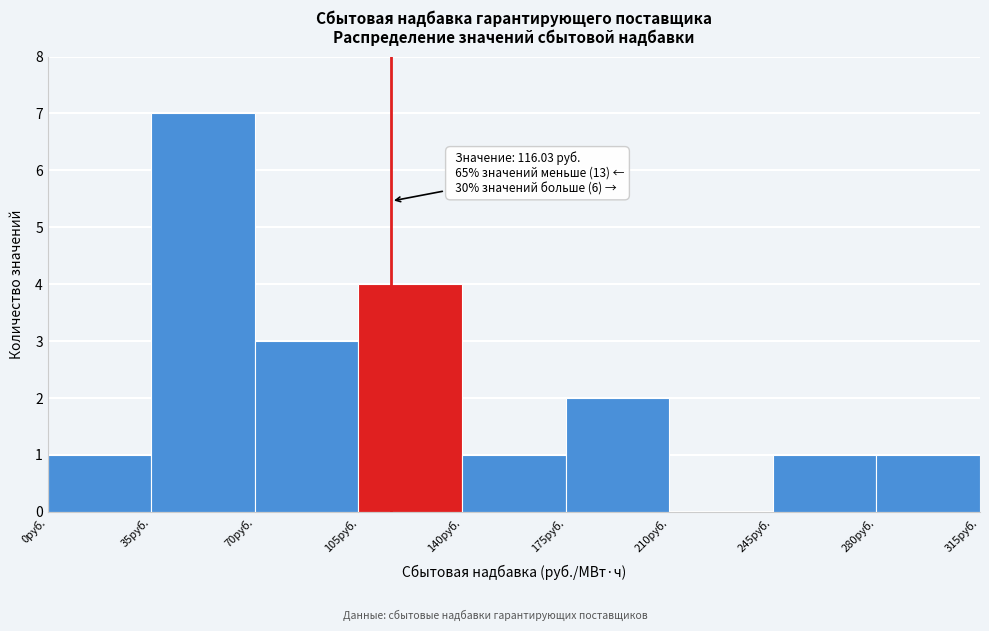

Which range on the x-axis has the tallest bar?

35 to 70